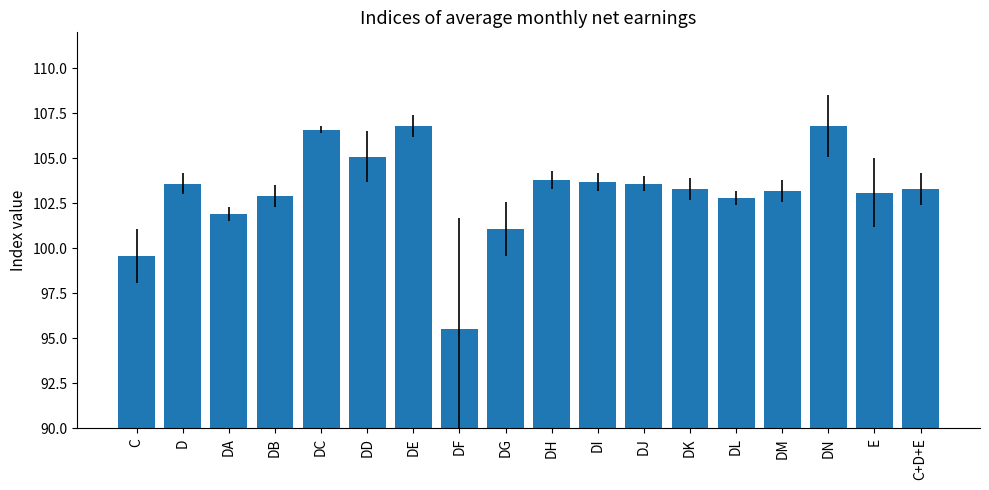

What position from the right is DG?

10